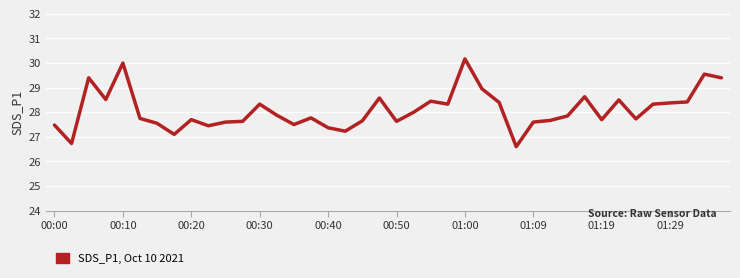

What is the difference between the maximum and minimum values?

3.6